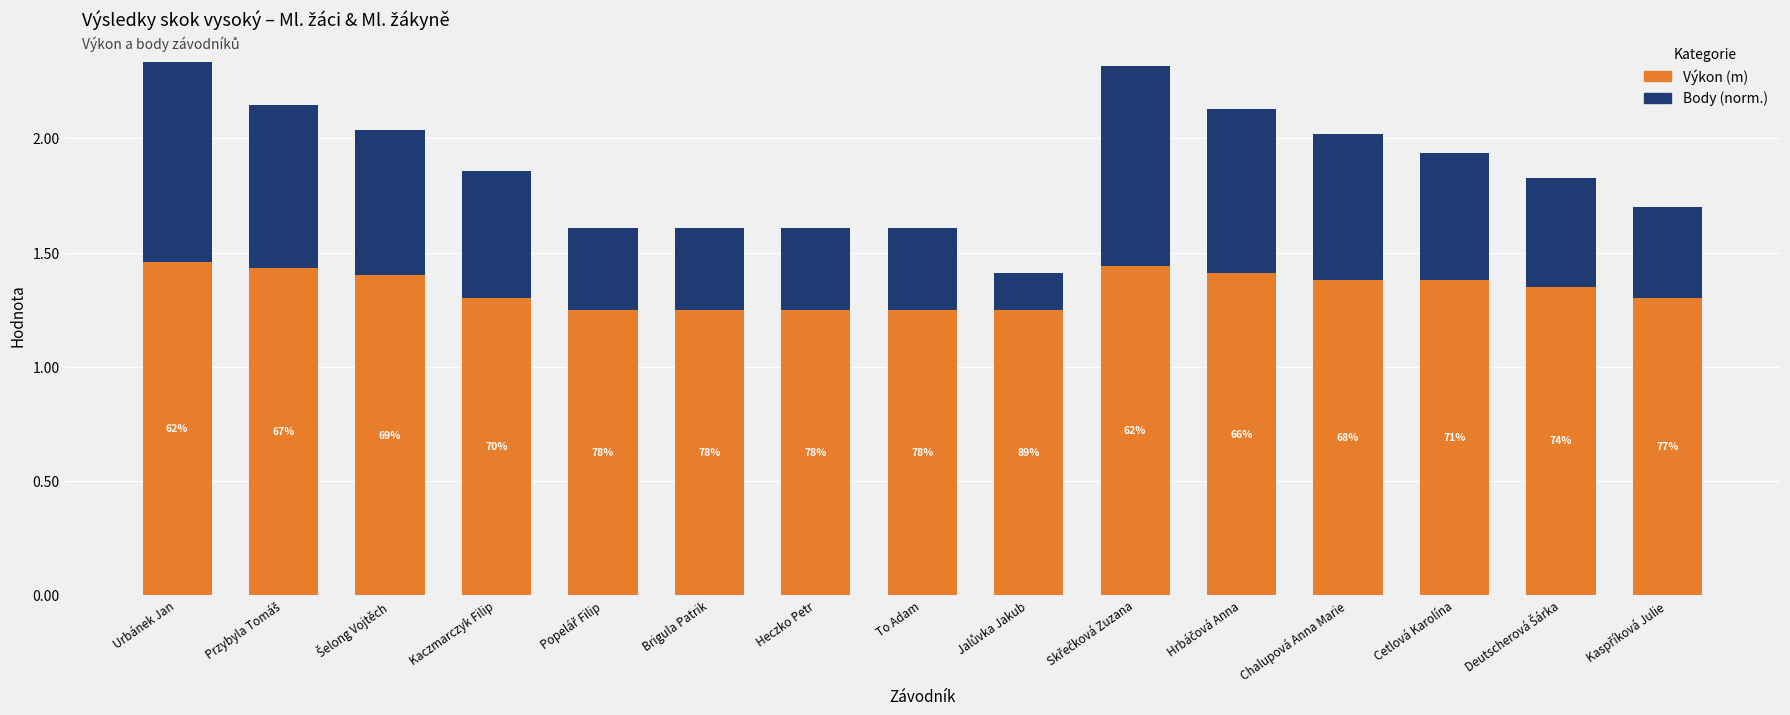

What is the label of the 6th bar from the right?

Skřečková Zuzana